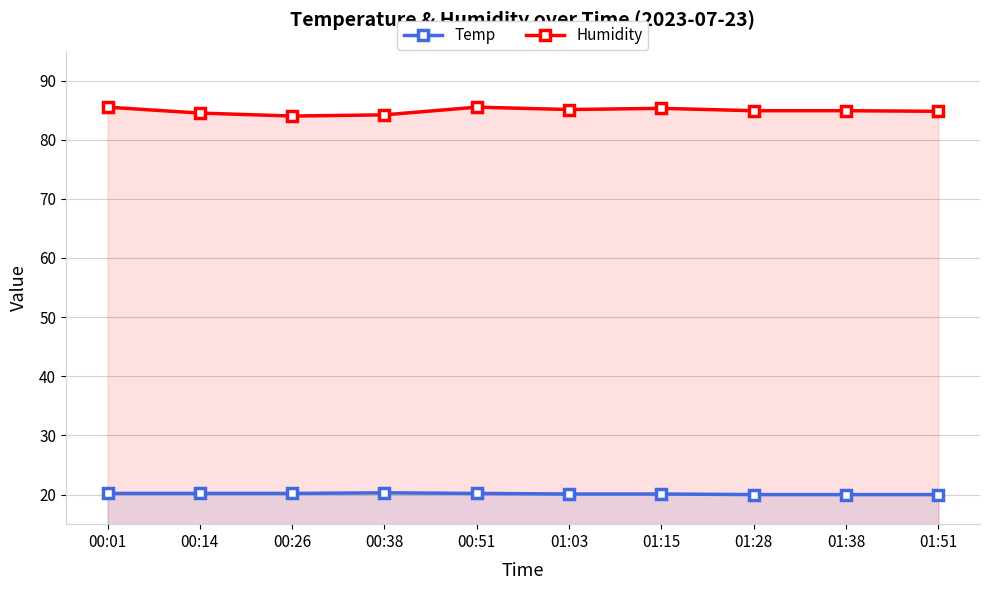

What is the lowest value of the Temp series?

20.0